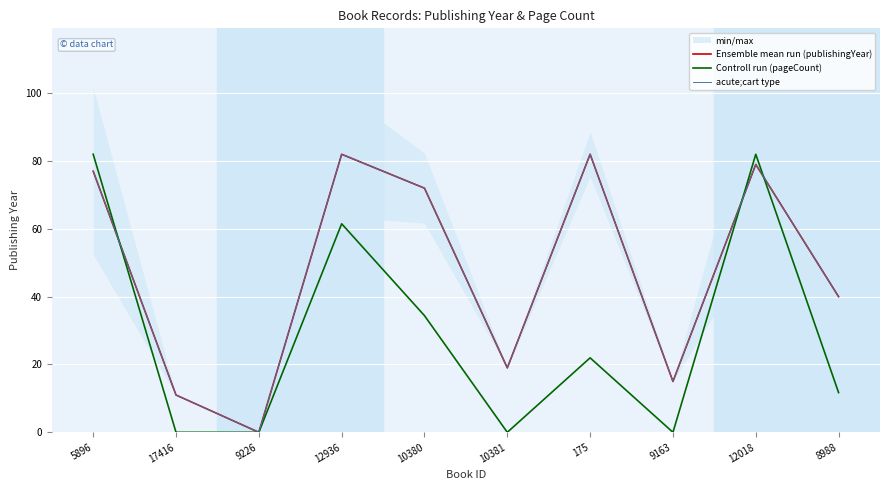

What is the sum of all Ensemble mean run (publishingYear) values?

477.0